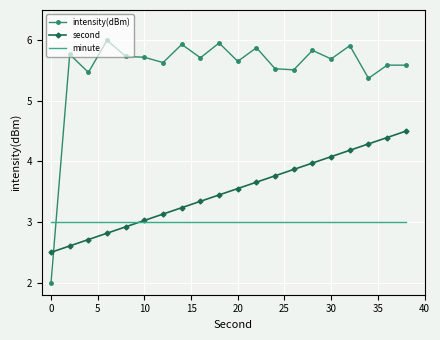

True or false: second and intensity(dBm) intersect in this chart.

True